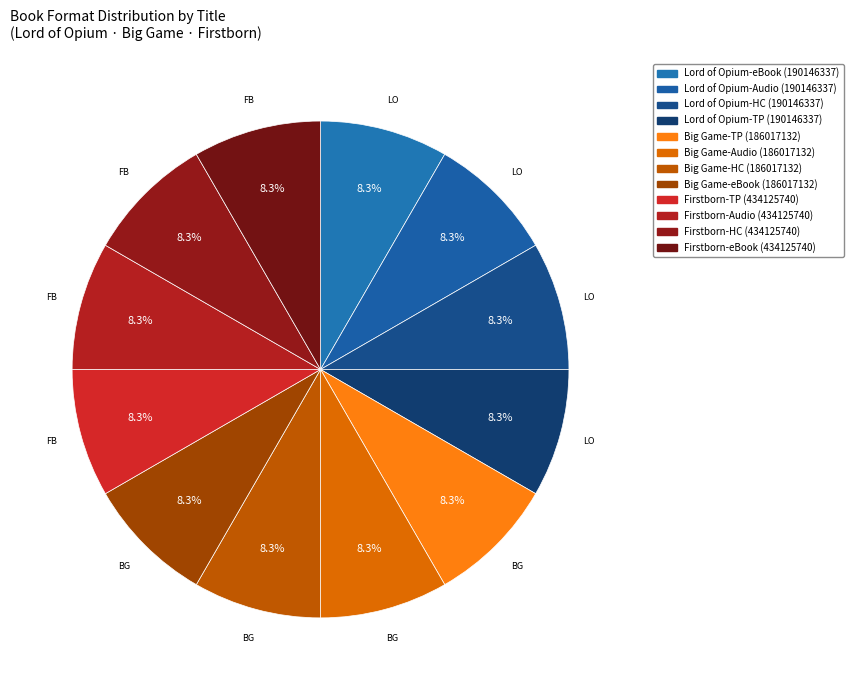

How many segments does this pie chart have?

12